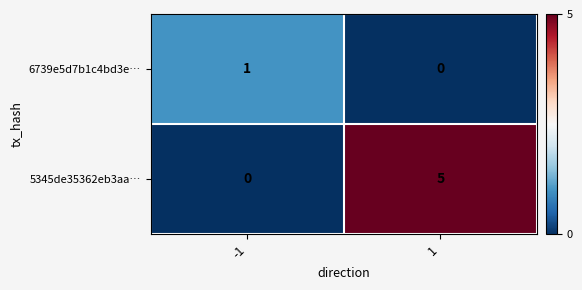

Between -1 and 1, which series saw the biggest shift?

5345de35362eb3aa…